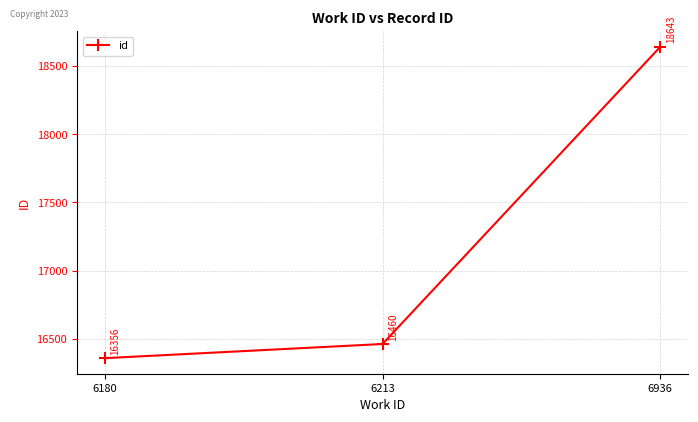

Rank the categories by value from highest to lowest.

6936, 6213, 6180